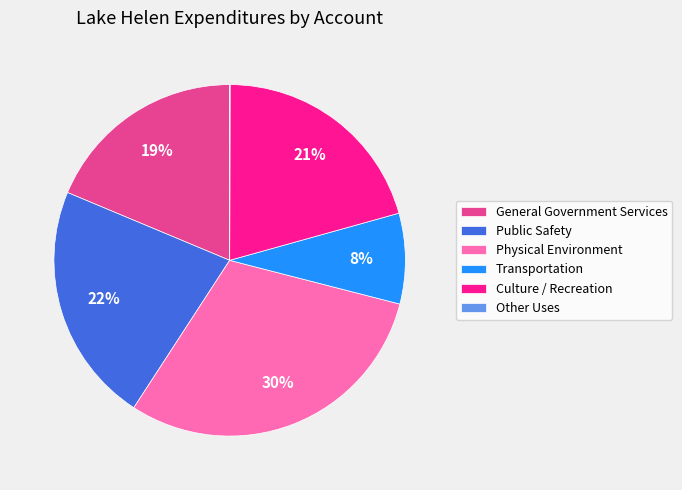

Is it true that Culture / Recreation is 30% of the pie?

False